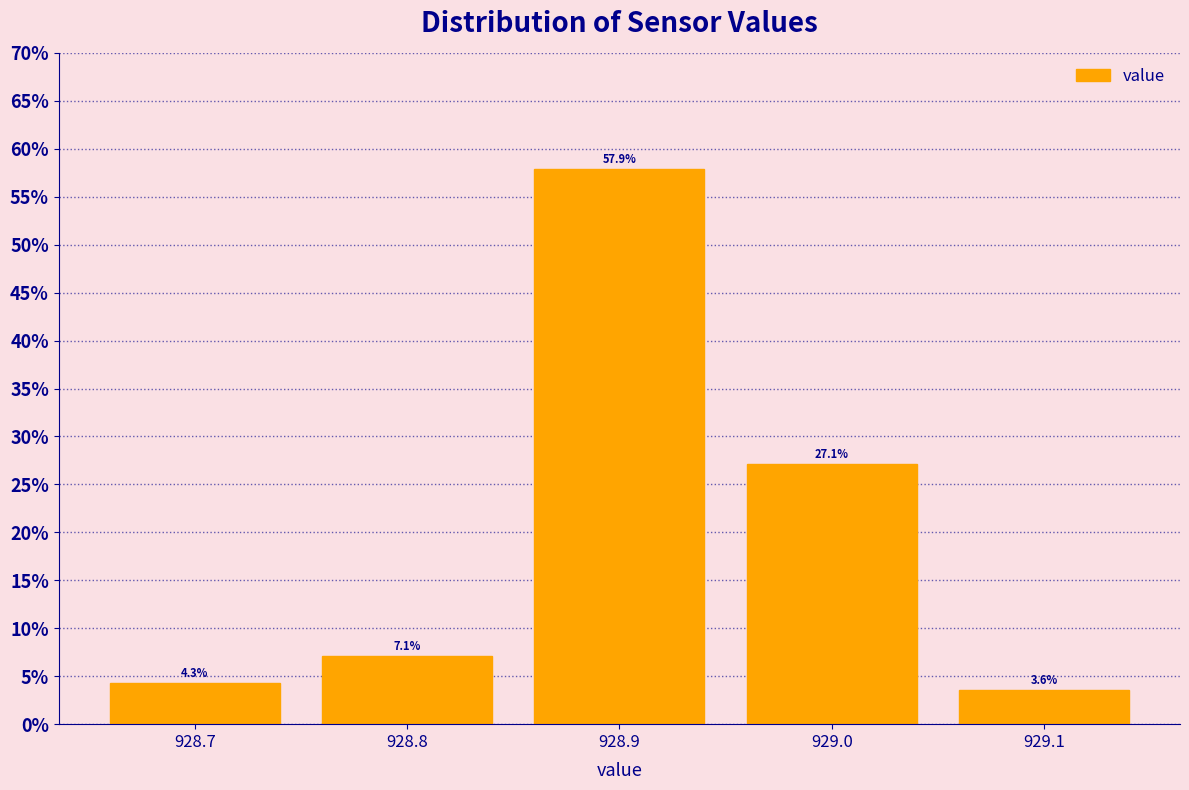

Reading left to right, list every bar in this chart as the range it spans on the x-axis followed by its height.

928.65 to 928.75: 4.3
928.75 to 928.85: 7.1
928.85 to 928.95: 57.9
928.95 to 929.05: 27.1
929.05 to 929.15: 3.6